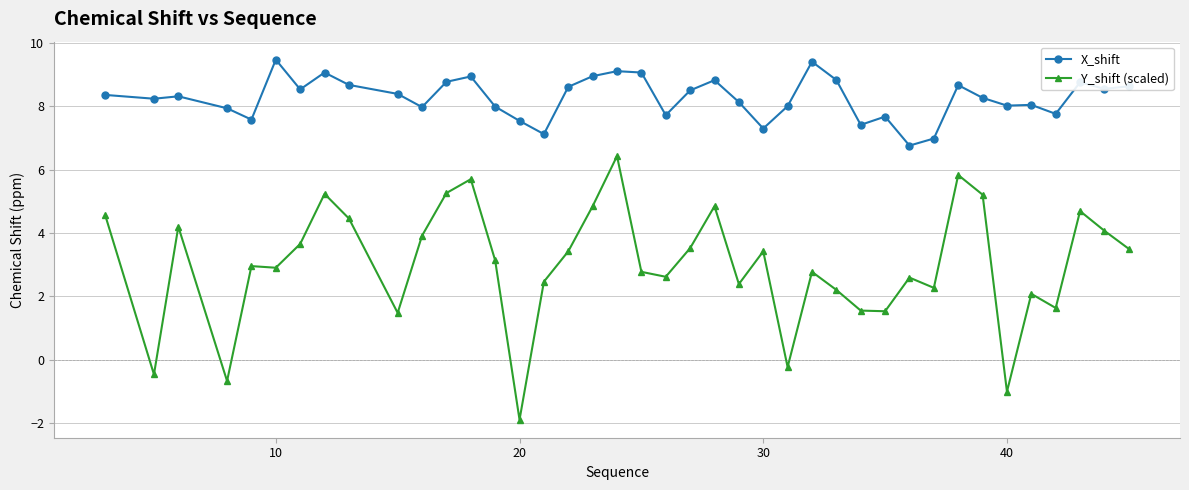

What is the sum of all X_shift values?

330.9